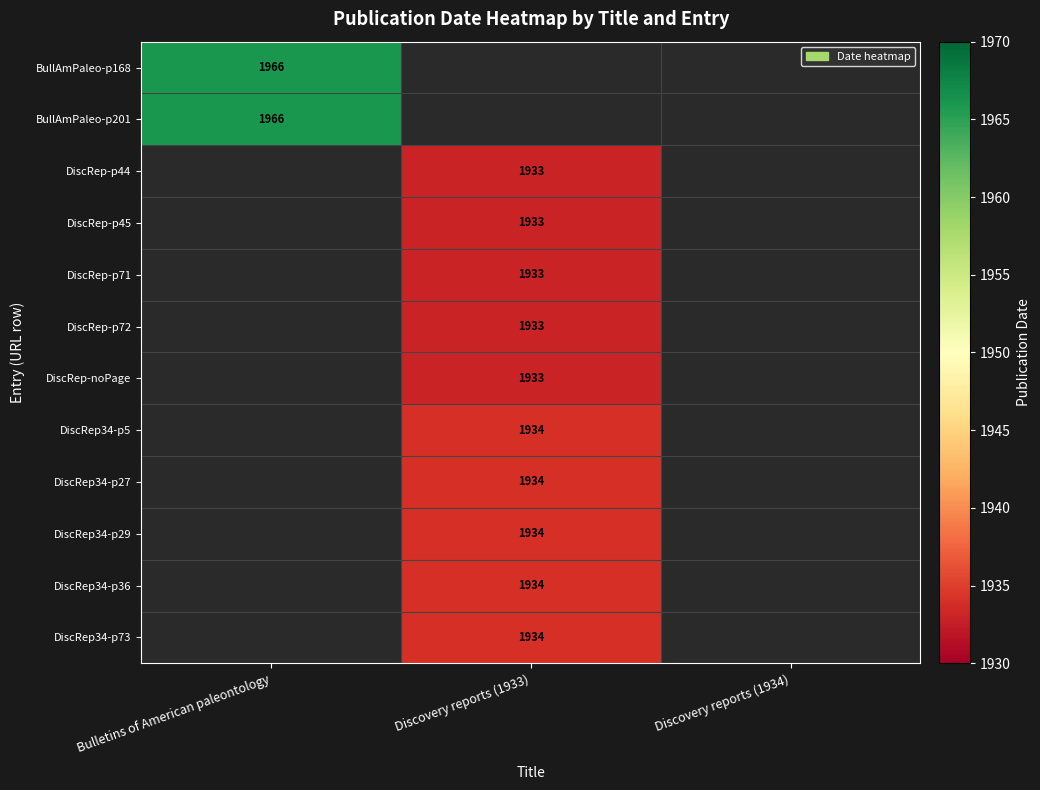

Is it true that DiscRep-noPage equals 3383 at Discovery reports (1933)?

False